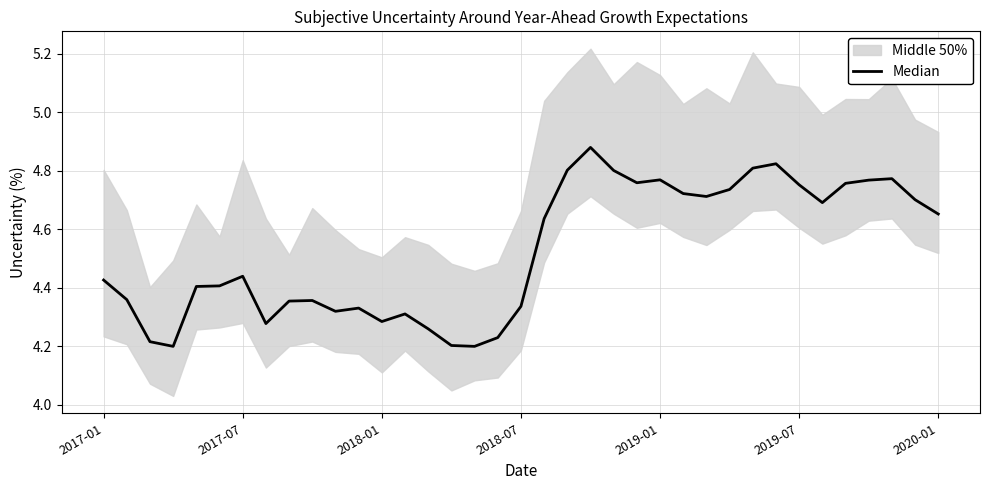

What is the approximate value at 2017-07?

4.4